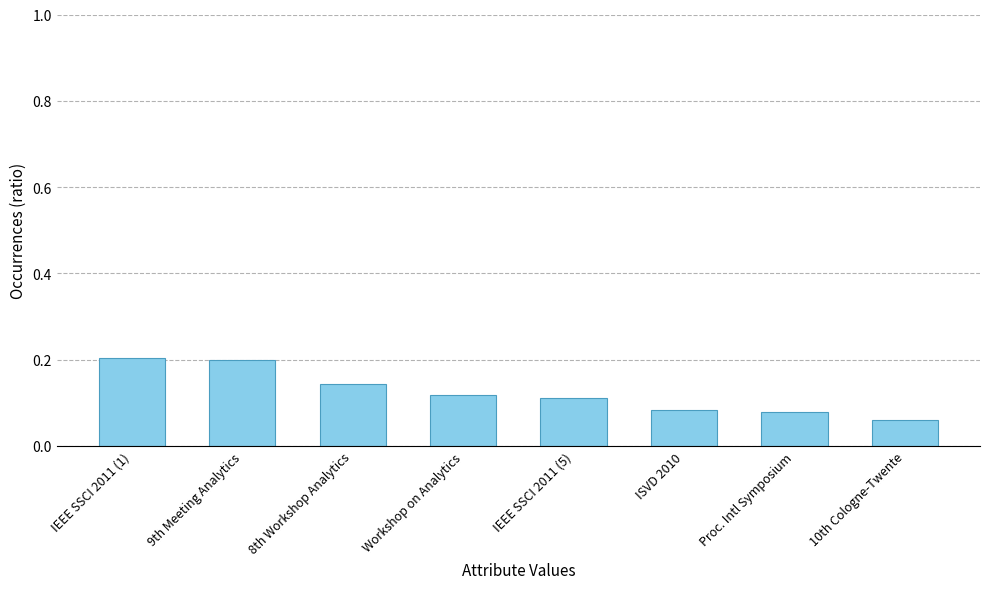

What is the sum of all values?

1.0